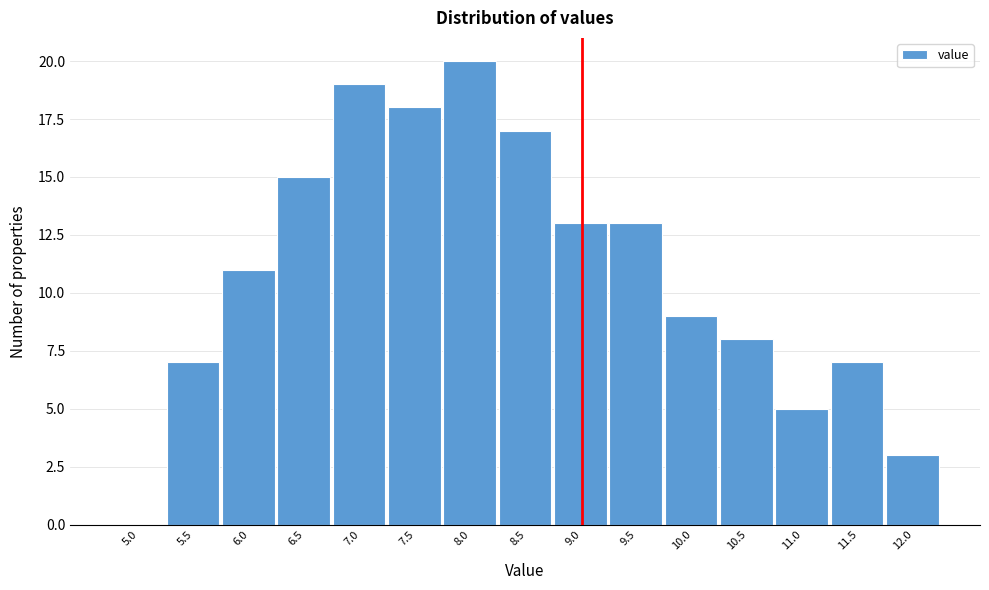

Reading left to right, transcribe all the data shown in this chart.

5.0=0	5.5=7	6.0=11	6.5=15	7.0=19	7.5=18	8.0=20	8.5=17	9.0=13	9.5=13	10.0=9	10.5=8	11.0=5	11.5=7	12.0=3